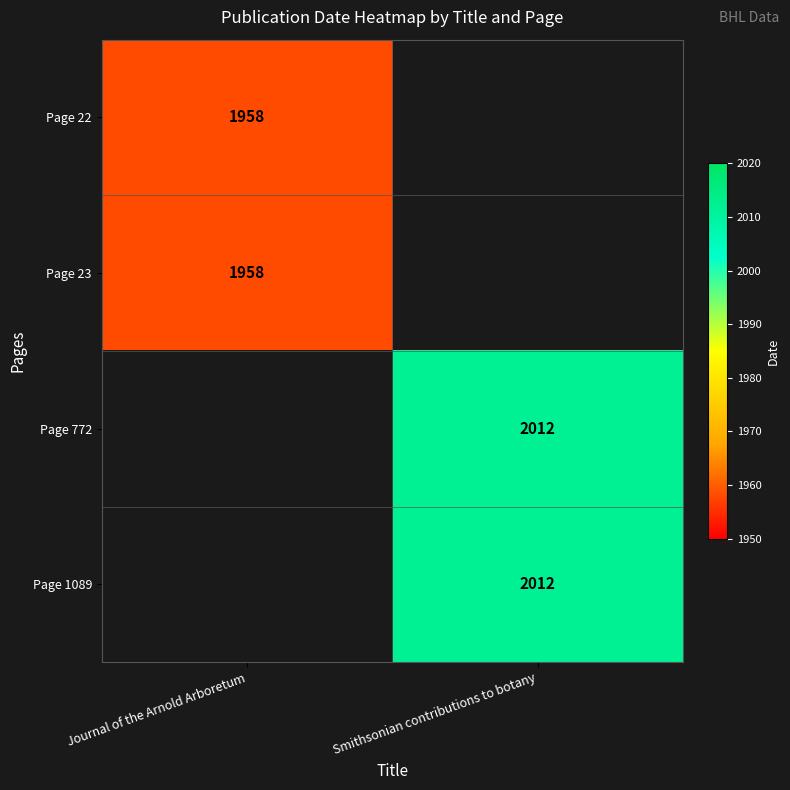

Is it true that Page 772 equals 1356 at Smithsonian contributions to botany?

False